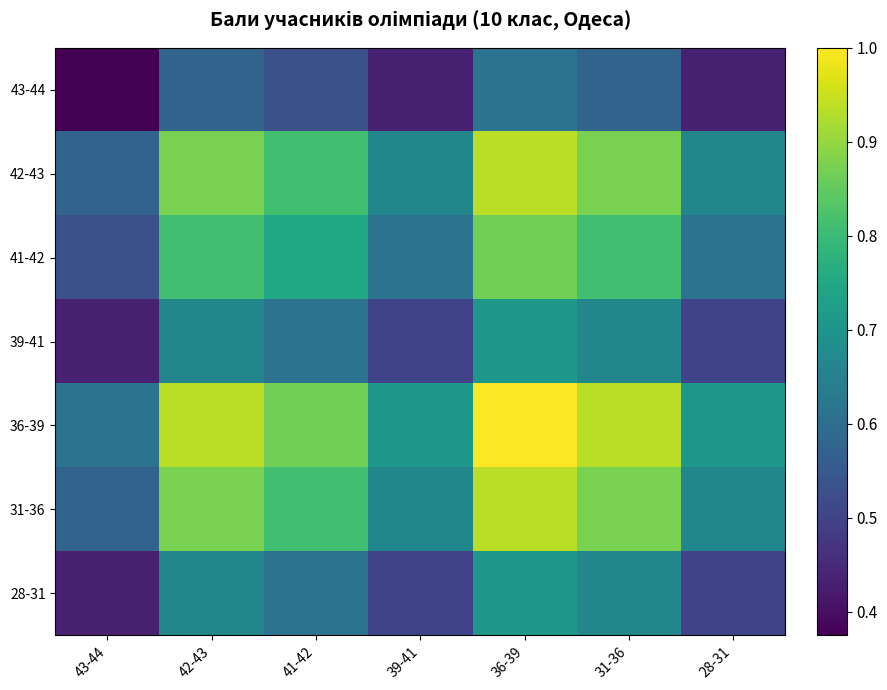

Which series has the widest spread of values?

36-39